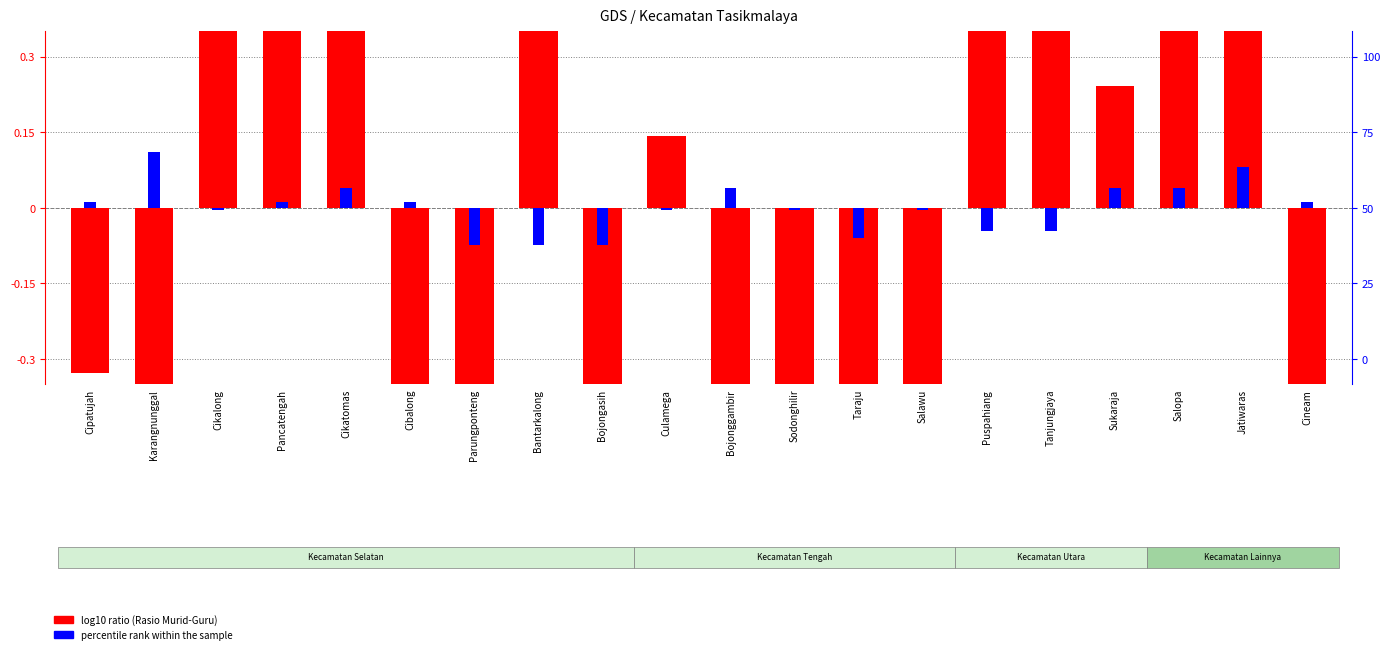

Rank the series by their average value, from lowest to highest.

percentile rank within the sample, log10 ratio (Rasio Murid-Guru centered)